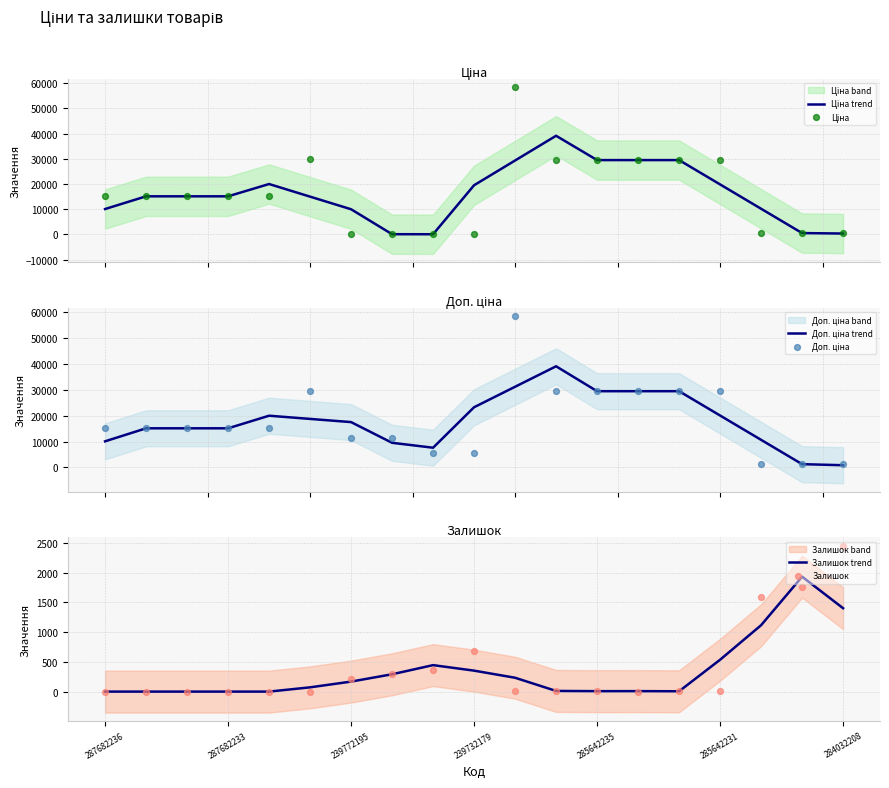

Which series has the largest total across all categories?

Доп. ціна